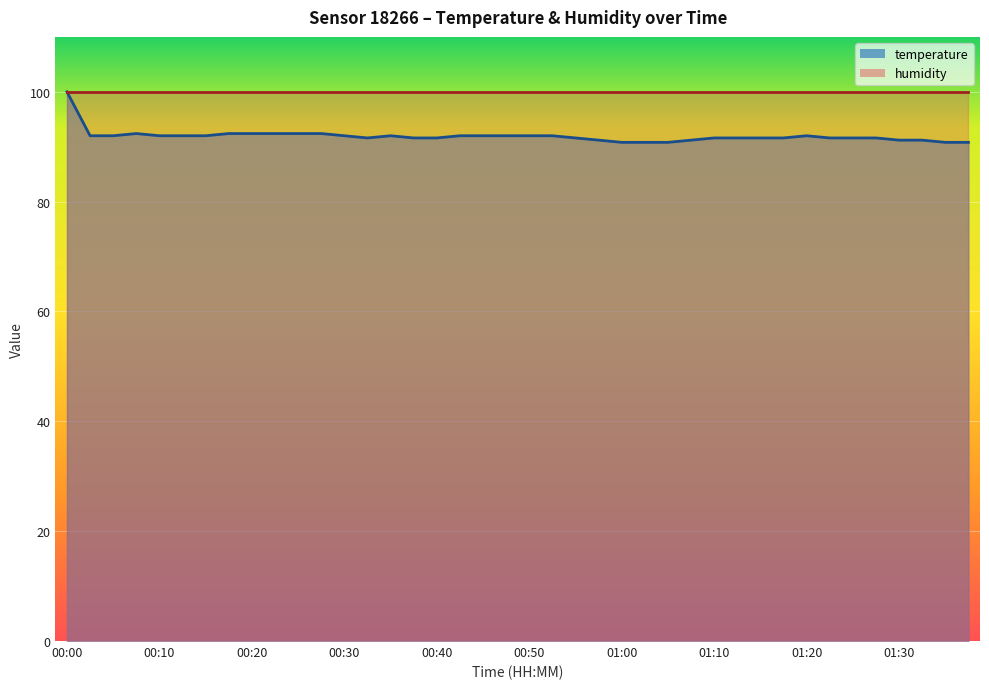

What is the minimum value shown in the chart?

90.8